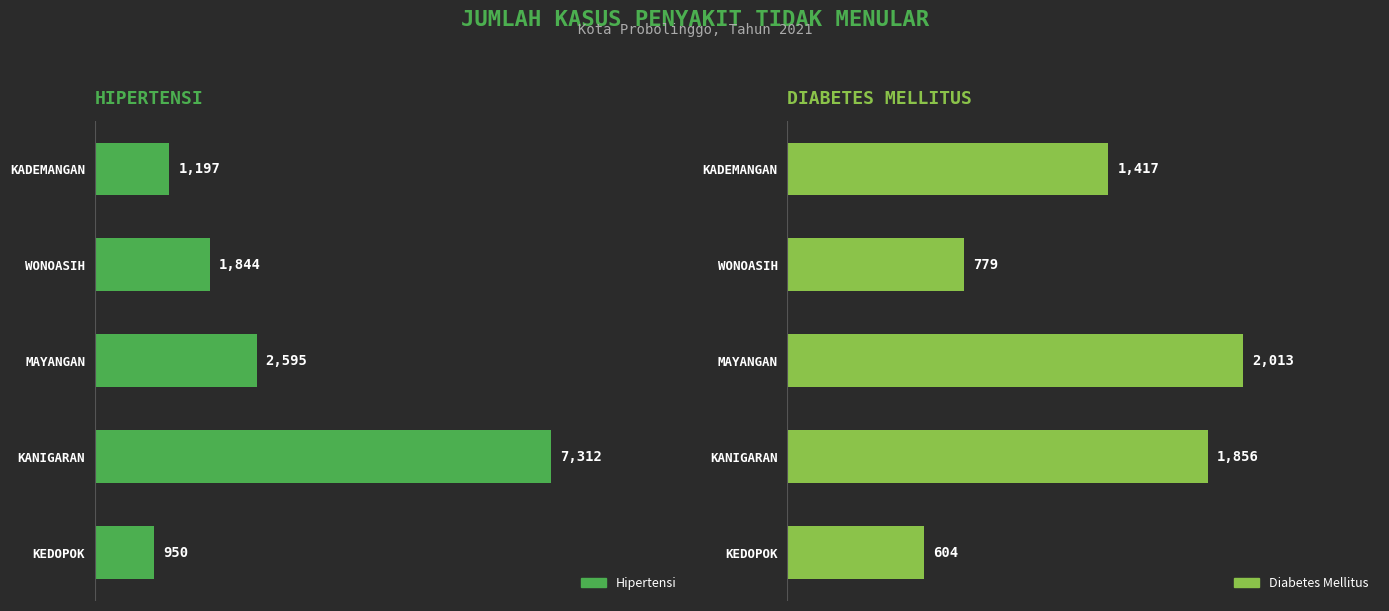

How many groups of bars are there?

5